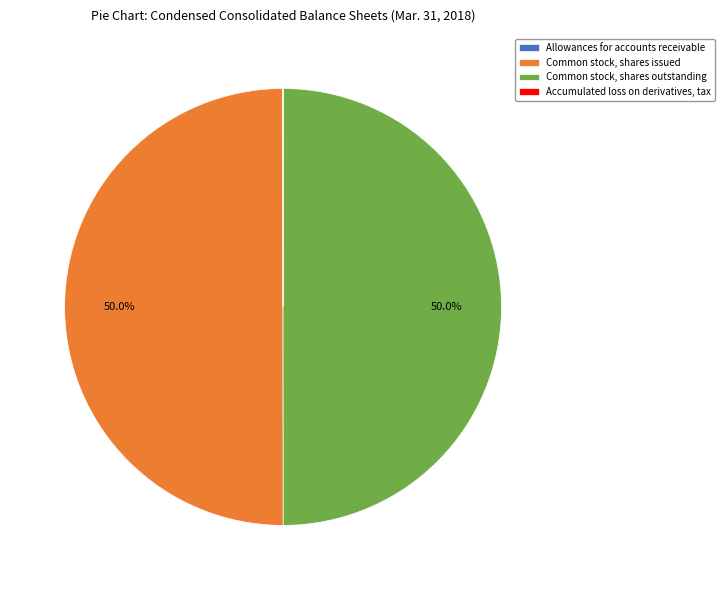

The Common stock, shares outstanding slice represents 50% of the pie. True or false?

True